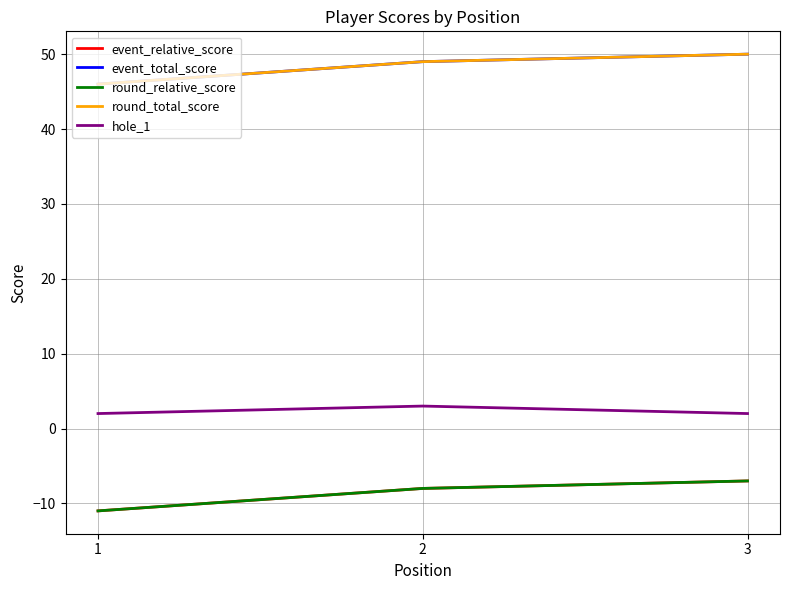

Does the chart have visible grid lines?

Yes